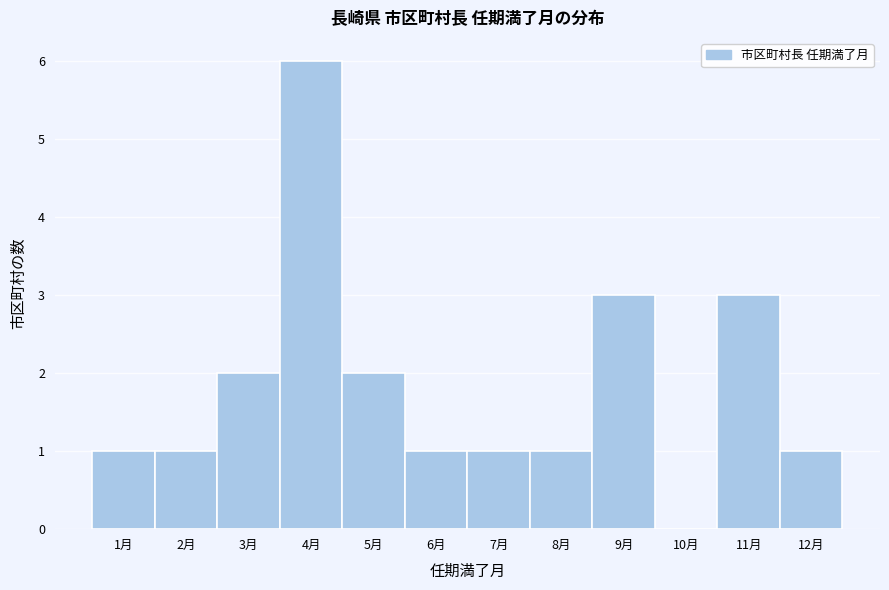

Which range on the x-axis has the tallest bar?

3.5 to 4.5